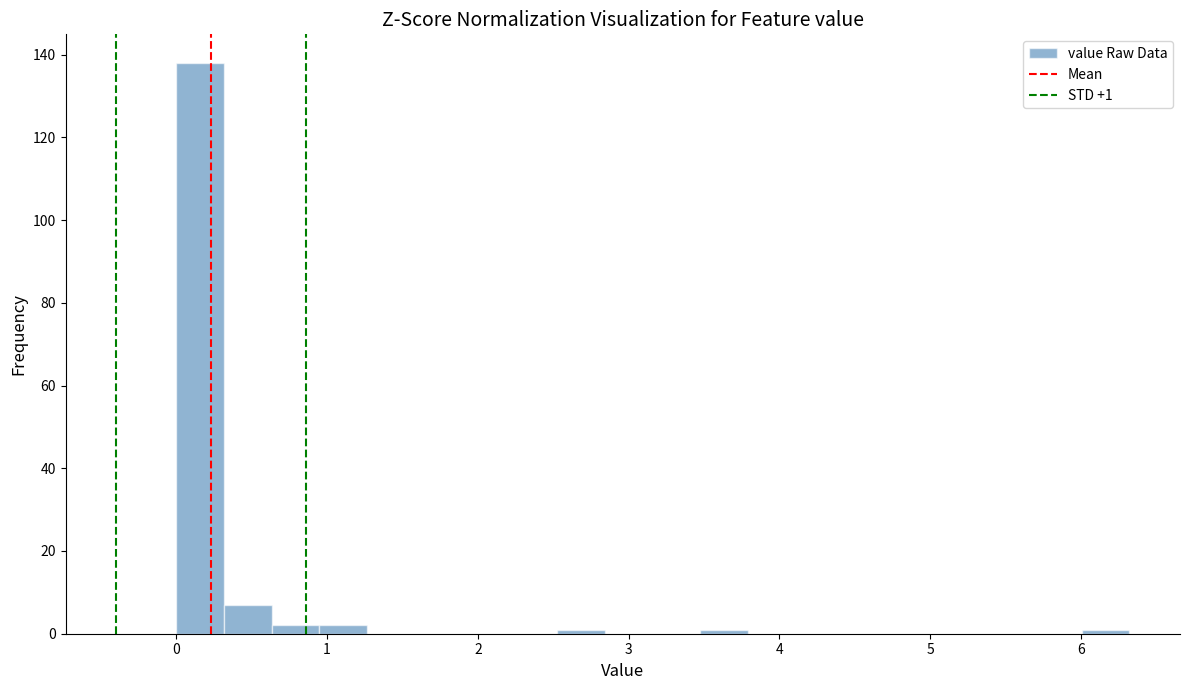

Read against the x-axis, roughly where is the centre of the tallest bar?

0.2